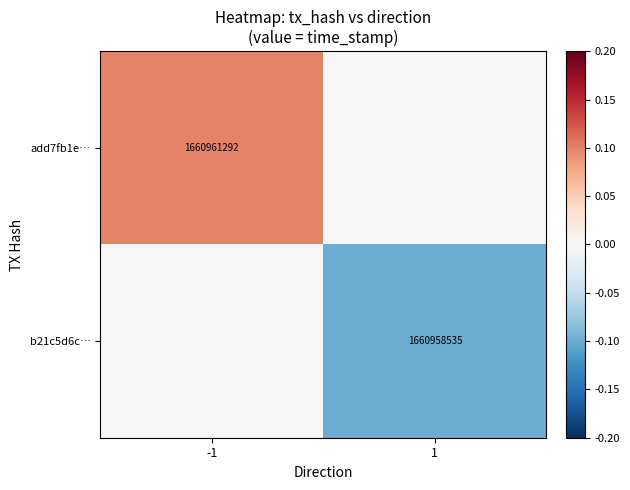

The add7fb1e… series shows 1660961292 at -1. True or false?

True